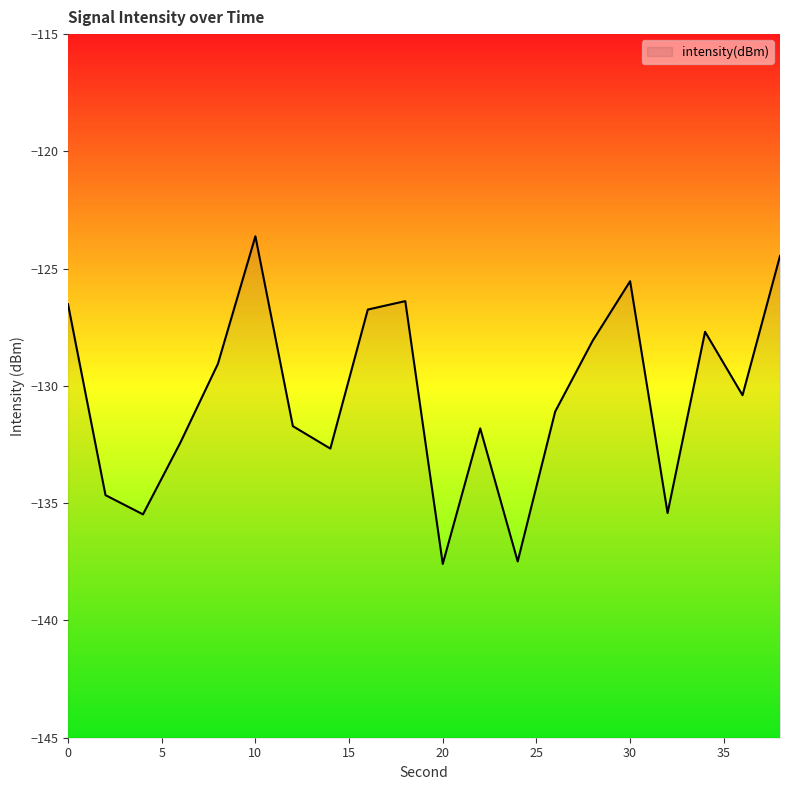

How many points are lower than both their immediate neighbors (excluding endpoints)?

6